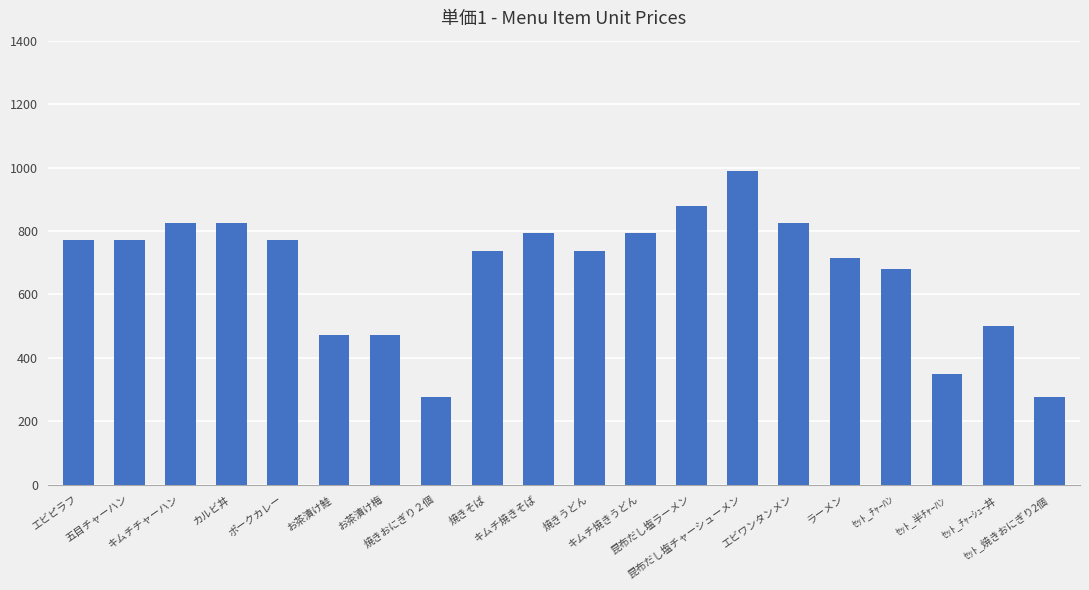

Reading left to right, what are all the values shown in this chart?

エビピラフ=770	五目チャーハン=770	キムチチャーハン=825	カルビ丼=825	ポークカレー=770	お茶漬け鮭=473	お茶漬け梅=473	焼きおにぎり２個=275	焼きそば=737	キムチ焼きそば=792	焼きうどん=737	キムチ焼きうどん=792	昆布だし塩ラーメン=880	昆布だし塩チャーシューメン=990	エビワンタンメン=825	ラーメン=715	ｾｯﾄ_ﾁｬｰﾊﾝ=680	ｾｯﾄ_半ﾁｬｰﾊﾝ=350	ｾｯﾄ_ﾁｬｰｼｭｰ丼=500	ｾｯﾄ_焼きおにぎり2個=275